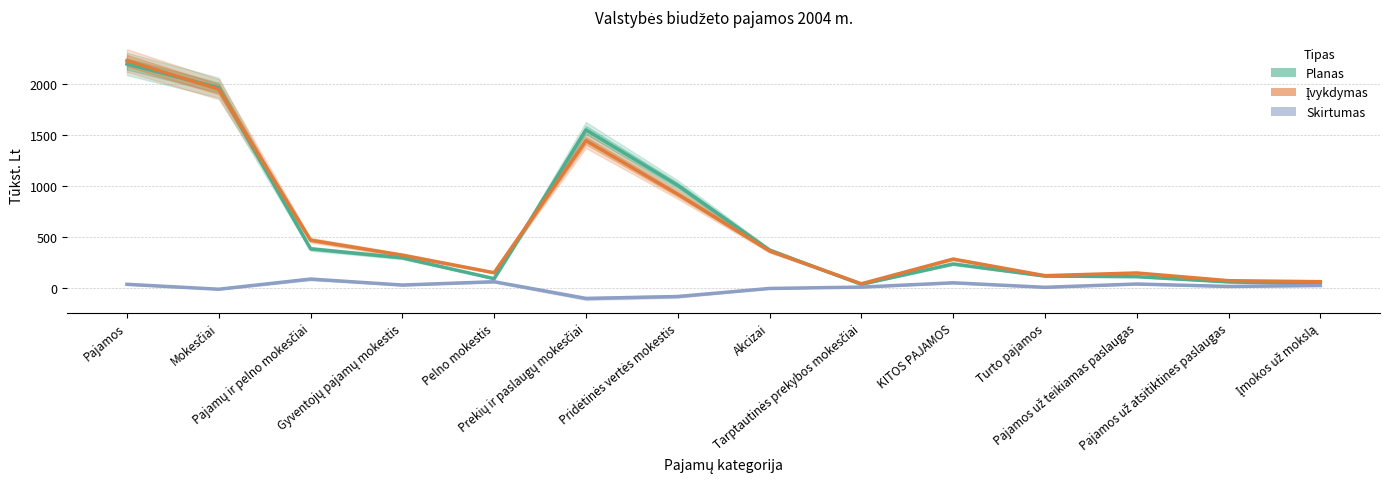

Reading left to right, list all the values displayed in this chart.

Planas: 2198.3	1965.1	382.2	293.7	88.5	1550.3	1005.4	369.3	32.6	233.1	114.3	108.5	56.5	37.7
Įvykdymas: 2231.5	1950.0	467.0	319.9	147.1	1444.6	918.9	361.9	38.5	281.3	118.1	144.7	68.8	59.0
Skirtumas: 33.2	-15.1	84.8	26.2	58.6	-105.7	-86.5	-7.5	5.8	48.2	3.8	36.2	12.3	21.3